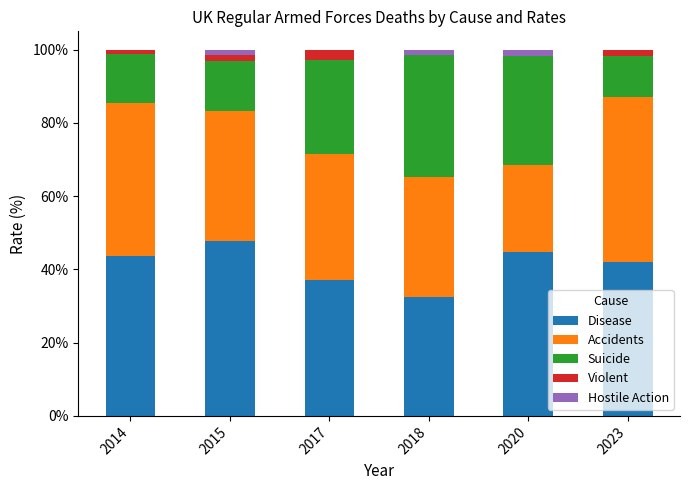

Count the number of data series in this chart.

5